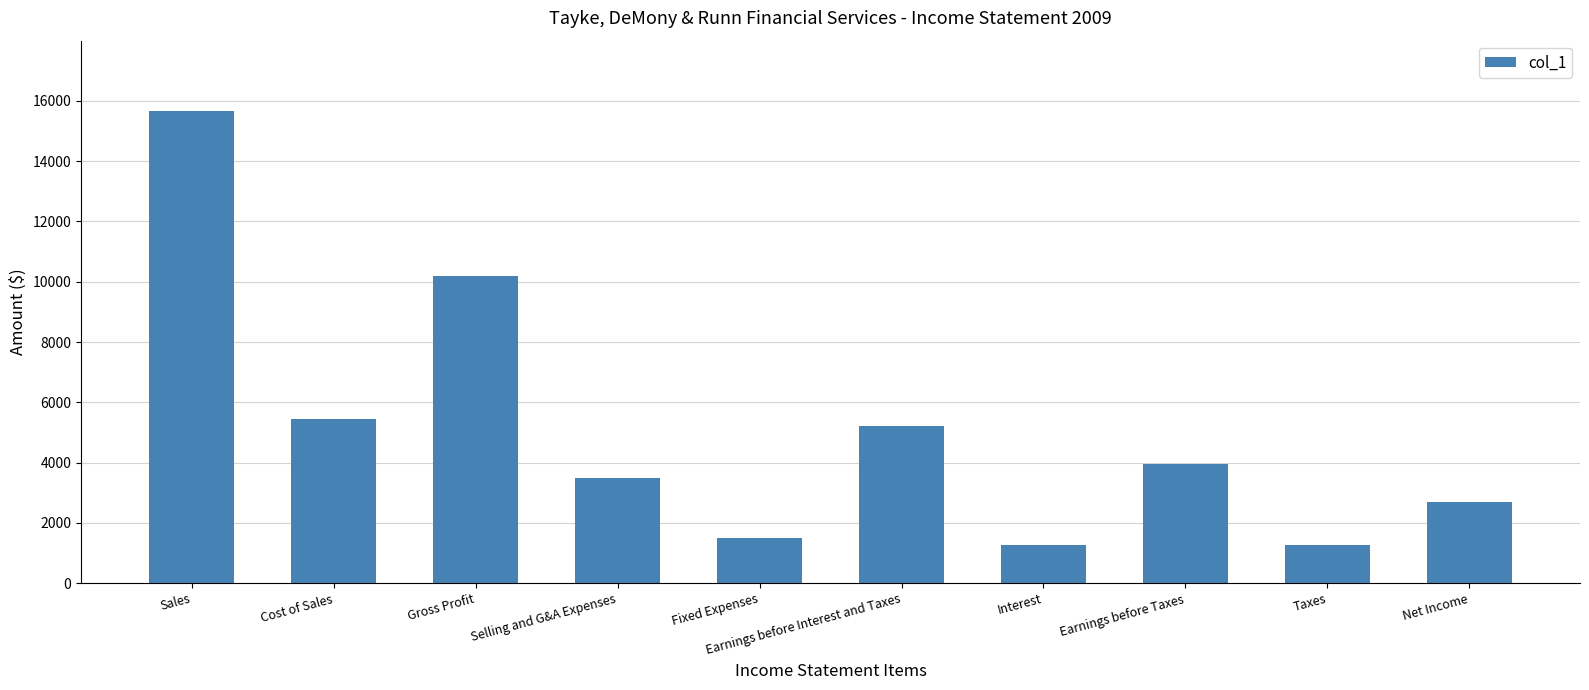

What is the value of the 3rd bar from the left?

10199.5